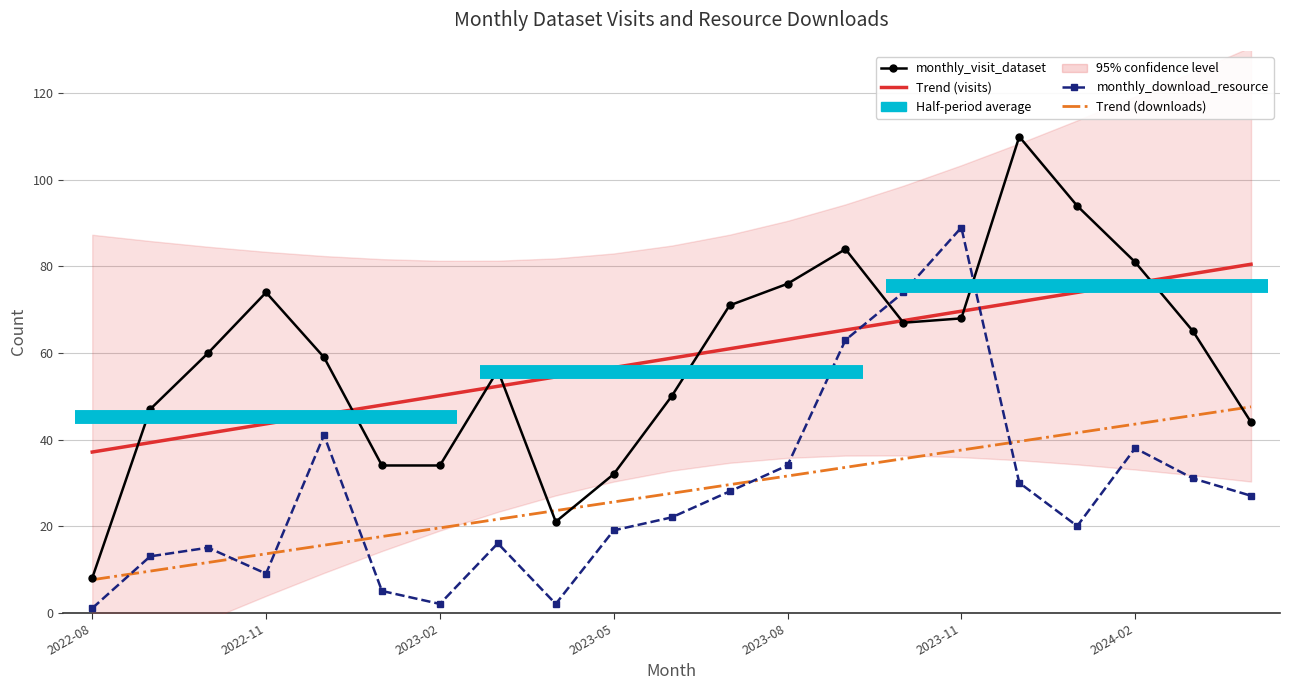

What is the lowest value of the monthly_download_resource series?

1.0